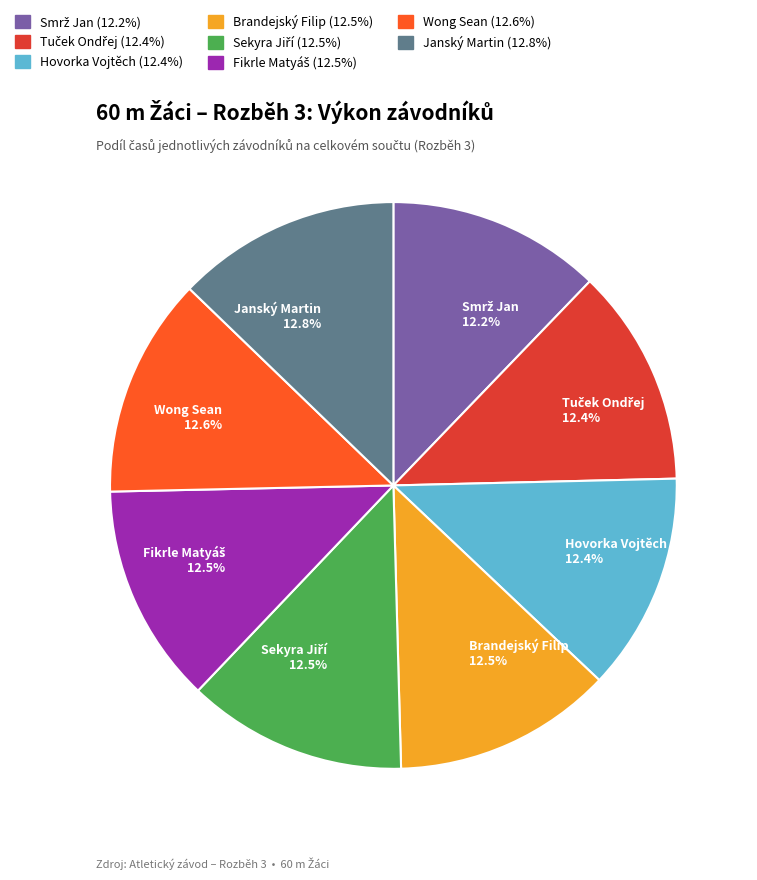

What percentage is NOT represented by Janský Martin 12.8%?

87.2%